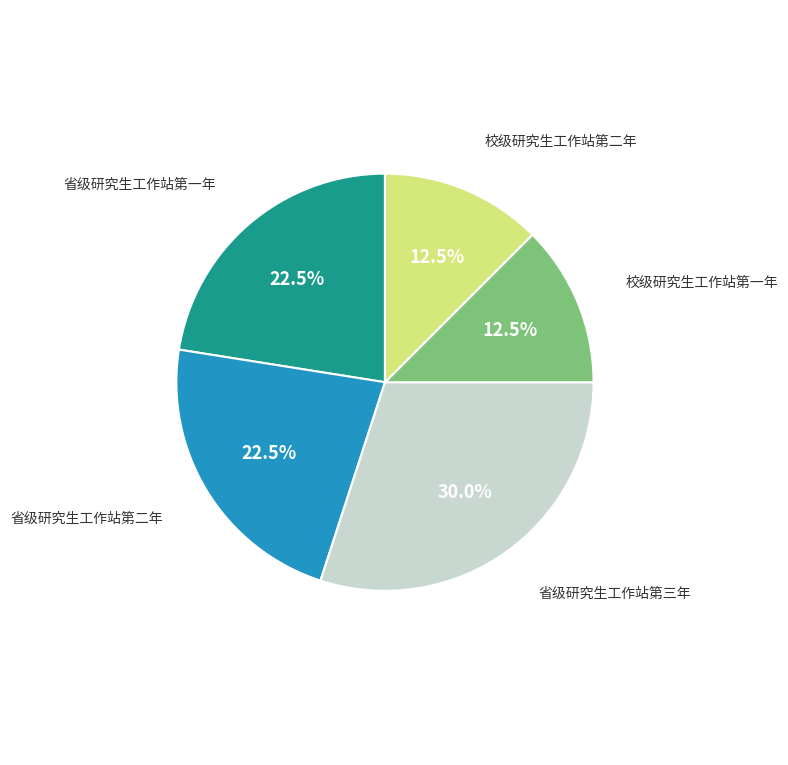

Does any single category account for the majority?

No